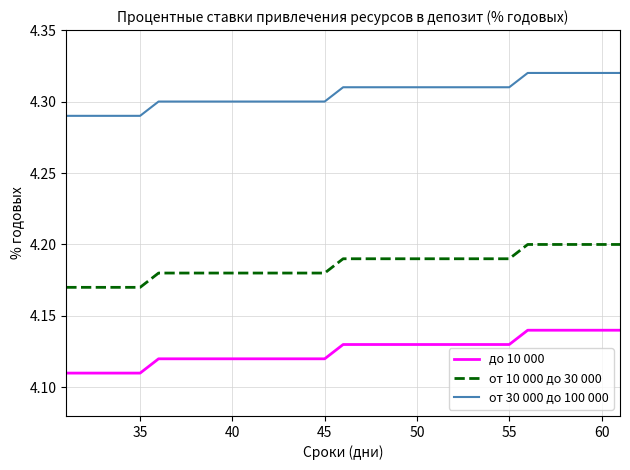

Rank the series by their maximum value, from highest to lowest.

от 30 000 до 100 000, от 10 000 до 30 000, до 10 000